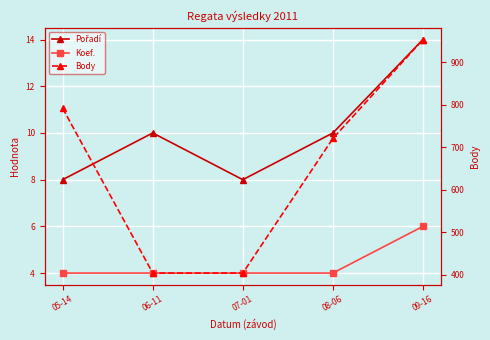

Reading left to right, transcribe all the data shown in this chart.

Pořadí: 8	10	8	10	14
Koef.: 4	4	4	4	6
Body: 792	404	404	721	954